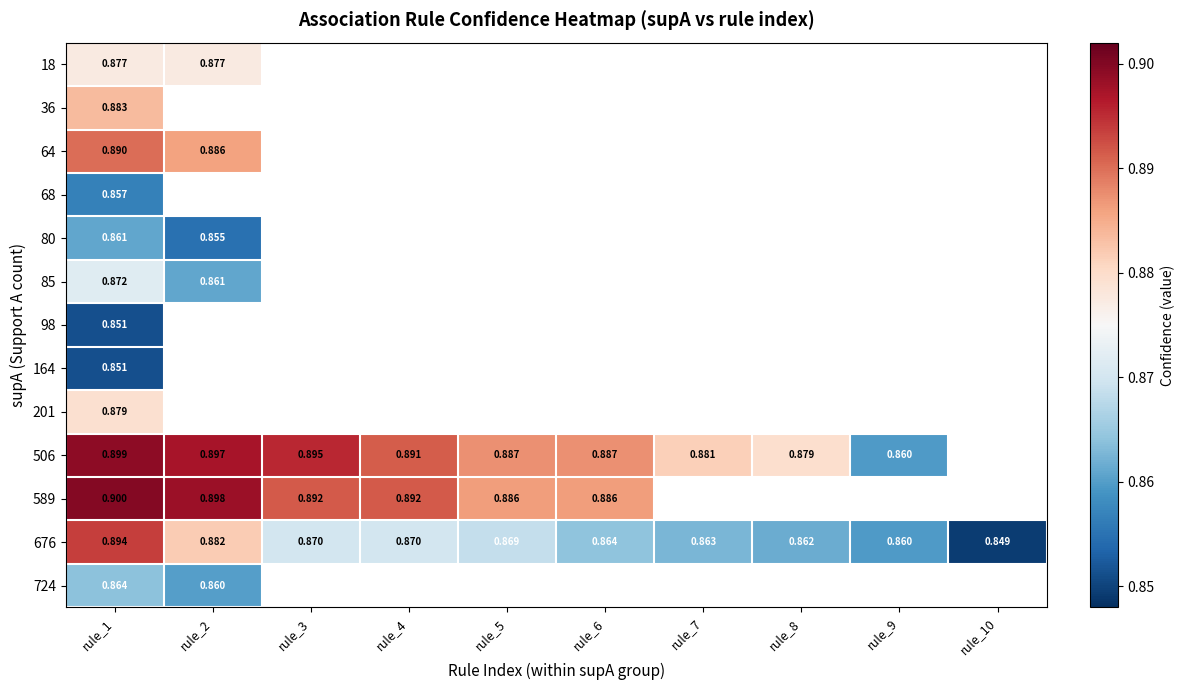

What is the maximum value shown in the chart?

0.9